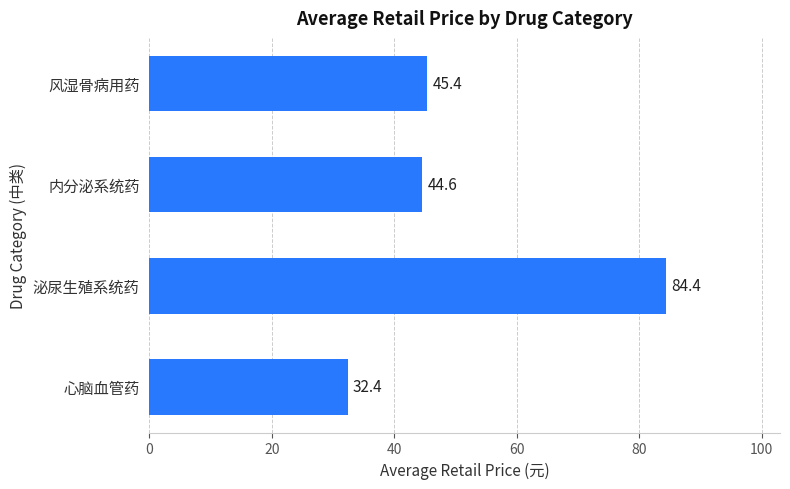

Reading top to bottom, what are all the values shown in this chart?

风湿骨病用药=45.4	内分泌系统药=44.6	泌尿生殖系统药=84.4	心脑血管药=32.4